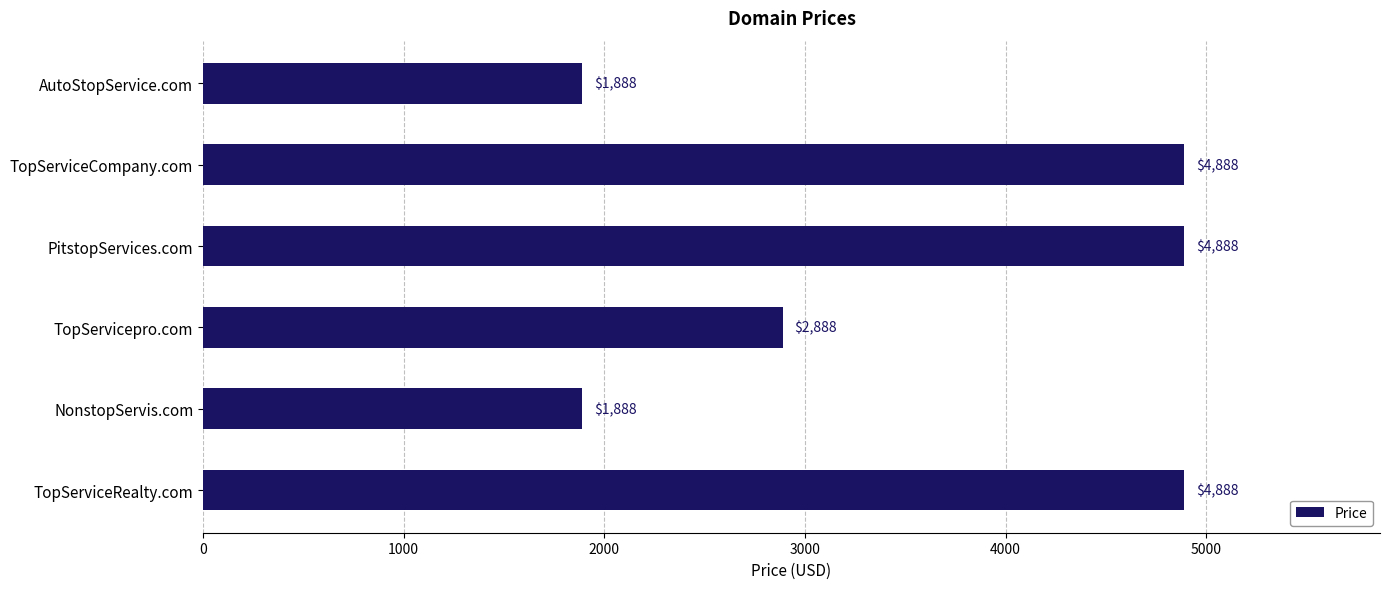

What is the minimum value shown in the chart?

1888